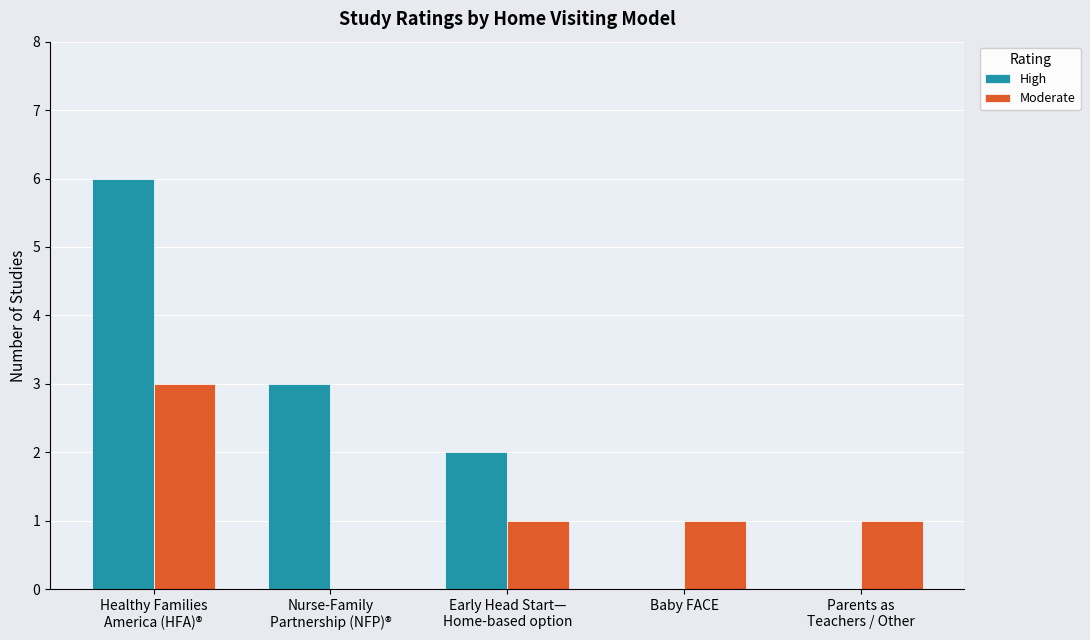

At which label does High first exceed 2?

Healthy Families
America (HFA)®